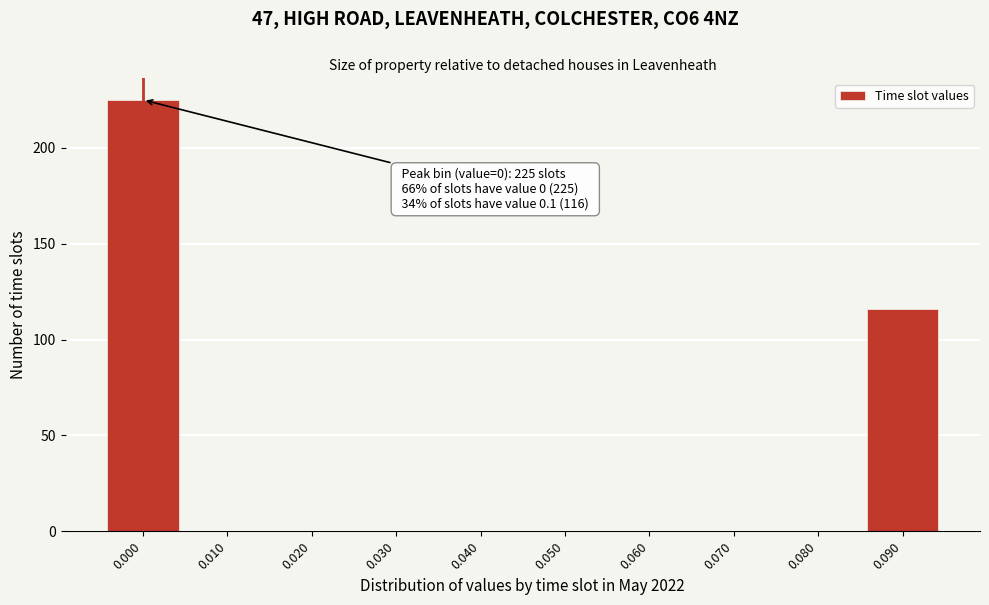

Reading left to right, transcribe all the data shown in this chart.

0.000=225	0.010=0	0.020=0	0.030=0	0.040=0	0.050=0	0.060=0	0.070=0	0.080=0	0.090=116